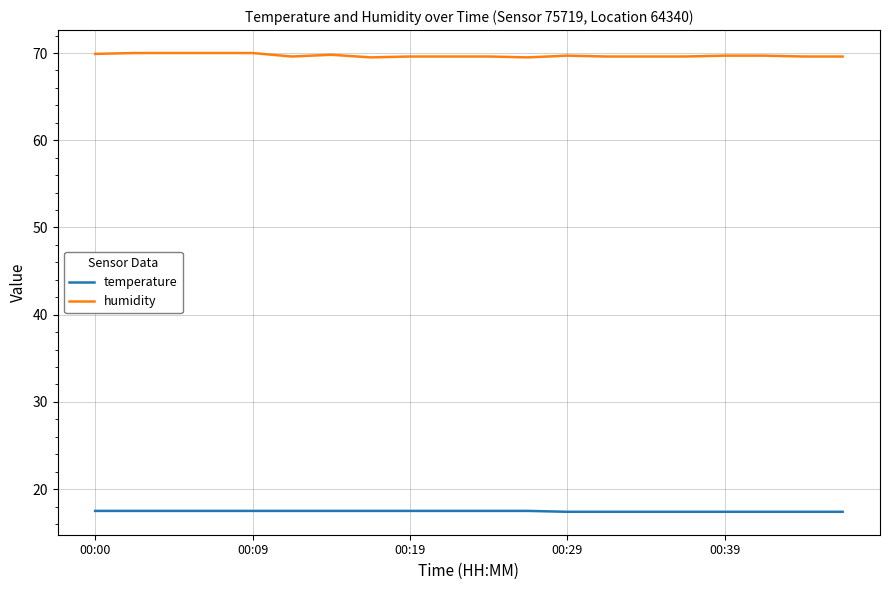

Does the chart have visible grid lines?

Yes